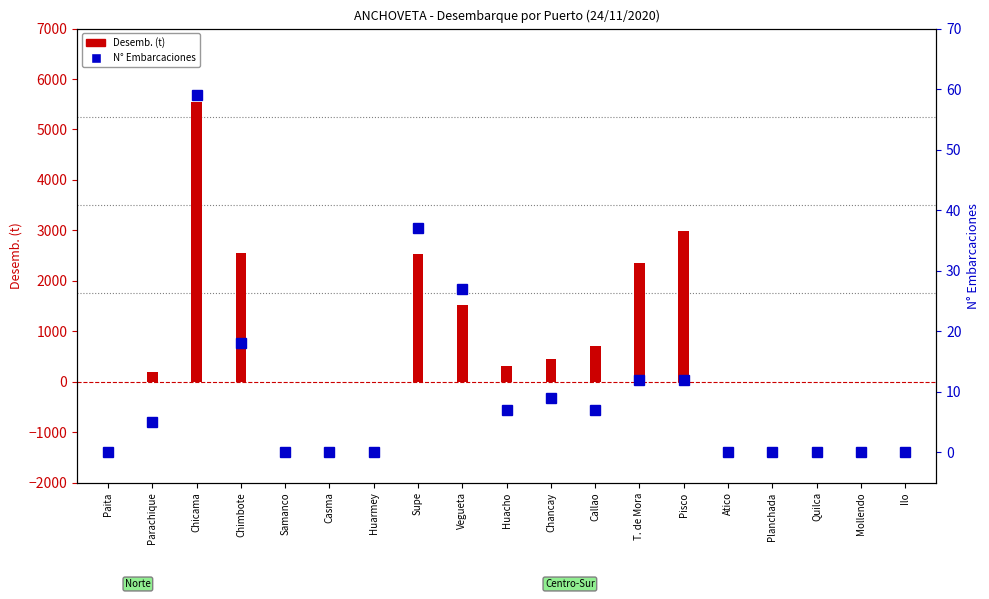

What is the spread (max minus min) of values at Parachique?

191.0